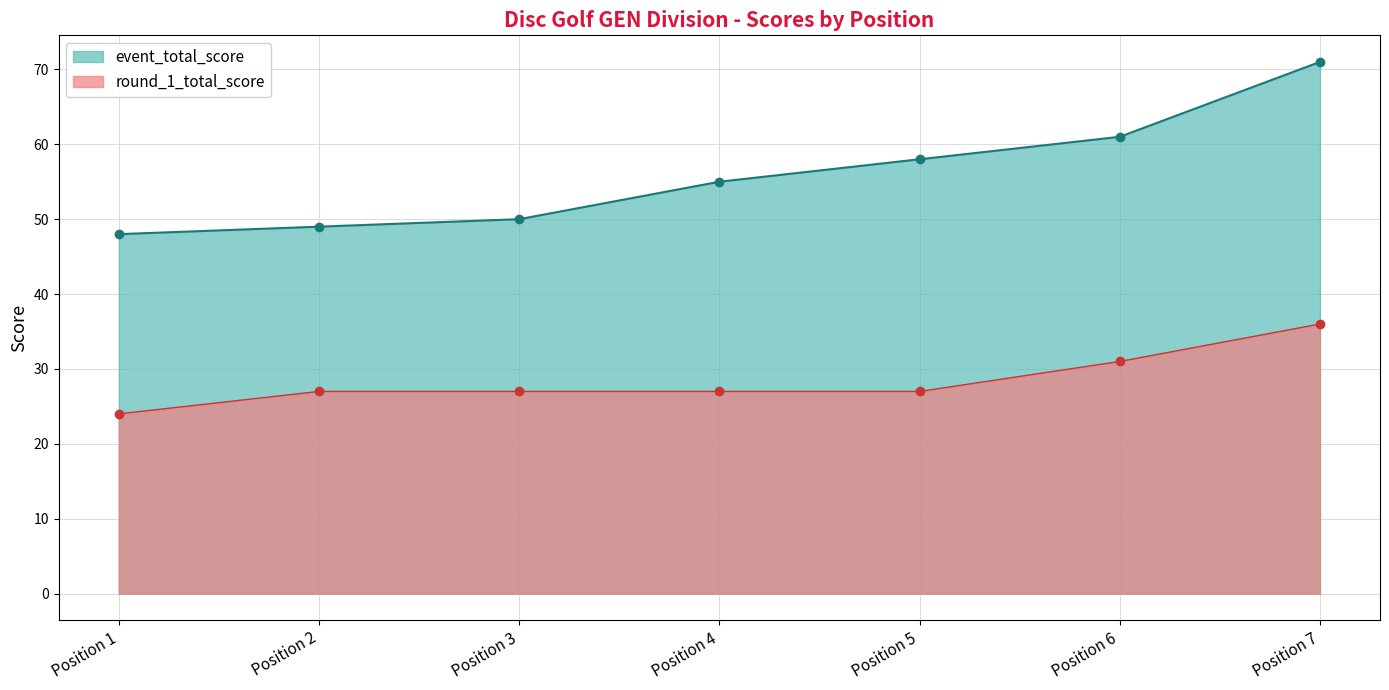

What is the total value across all series at Position 3?

77